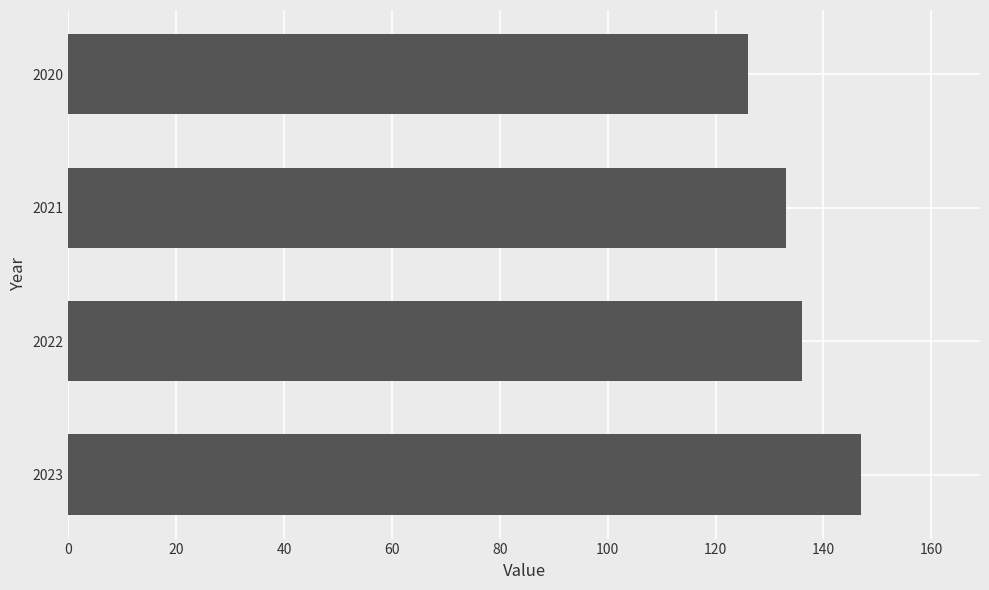

What is the value of the 2nd bar from the top?

133